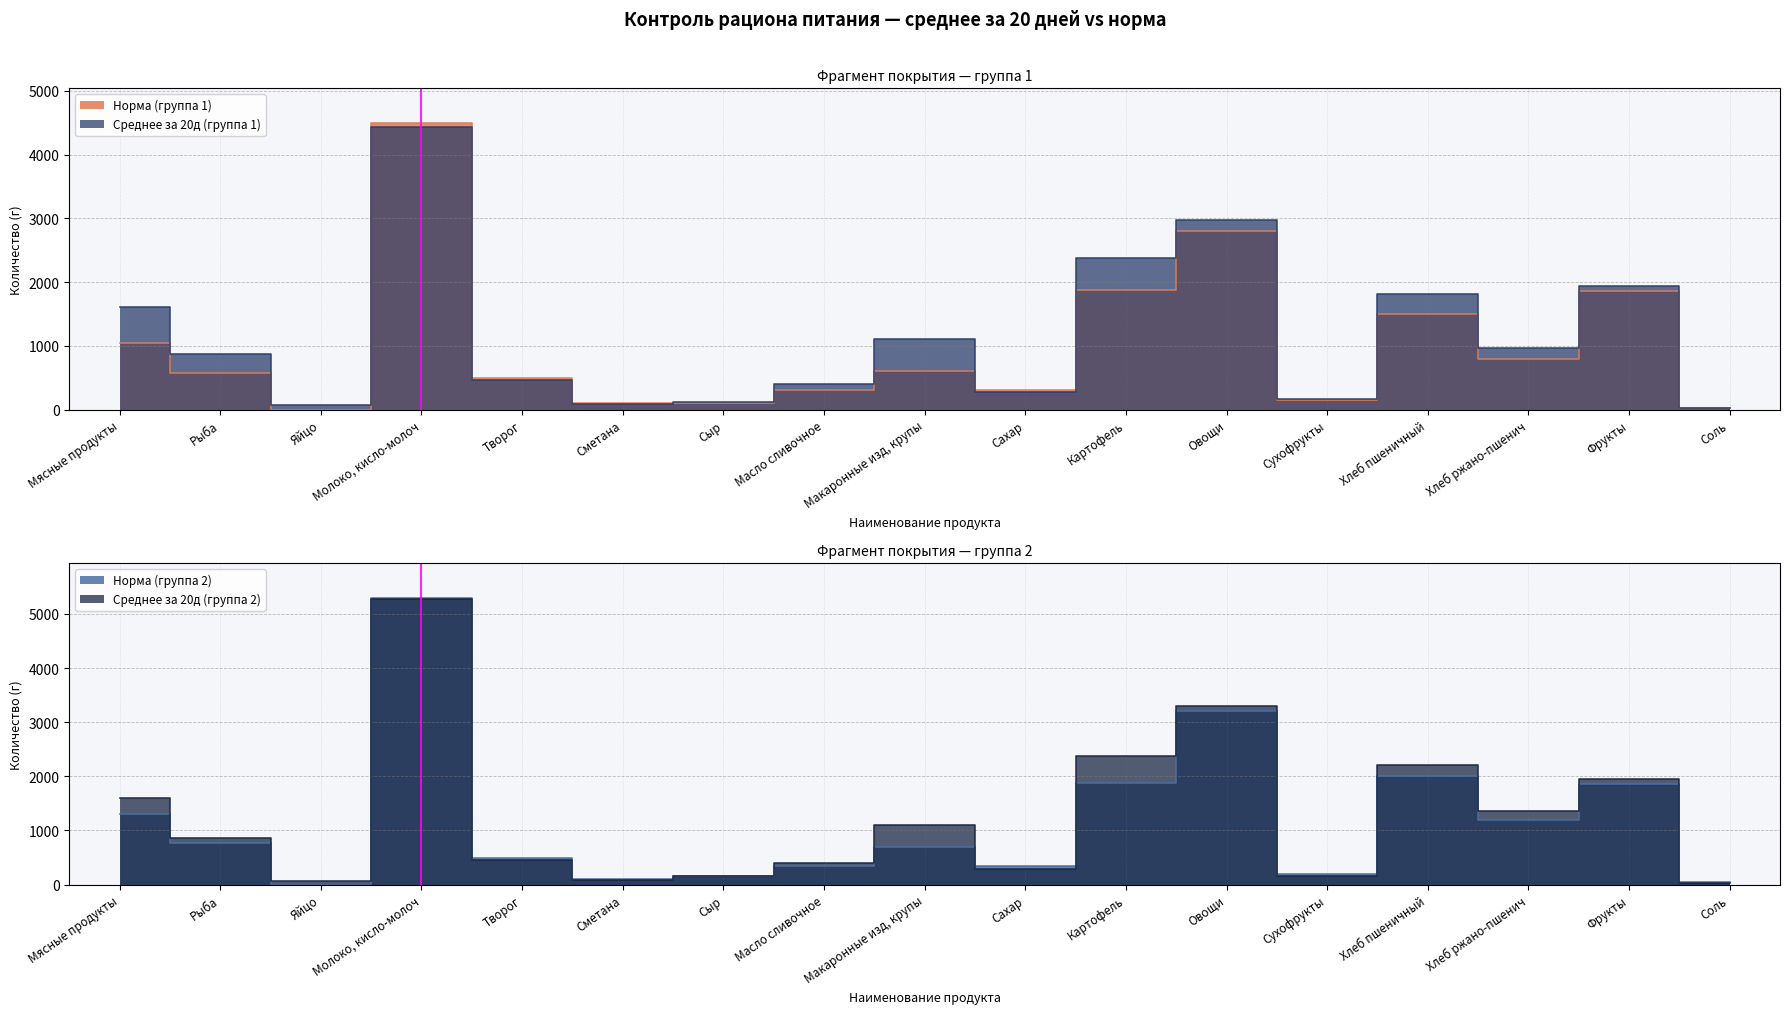

Where is Среднее за 20д (группа 1) nearest to the value 2230?

Картофель